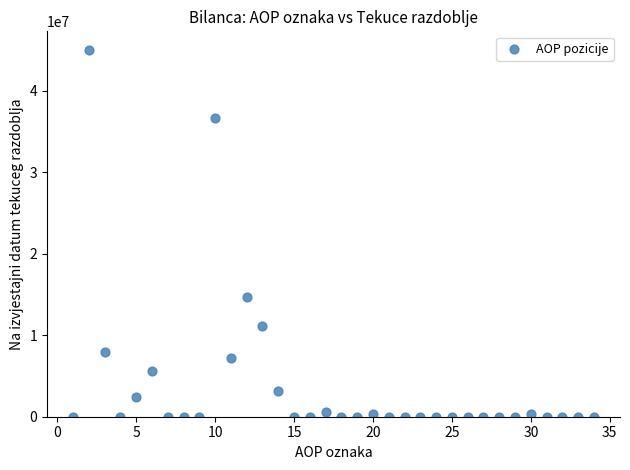

What Y value in the scatter plot is closest to 22514393?

14670270